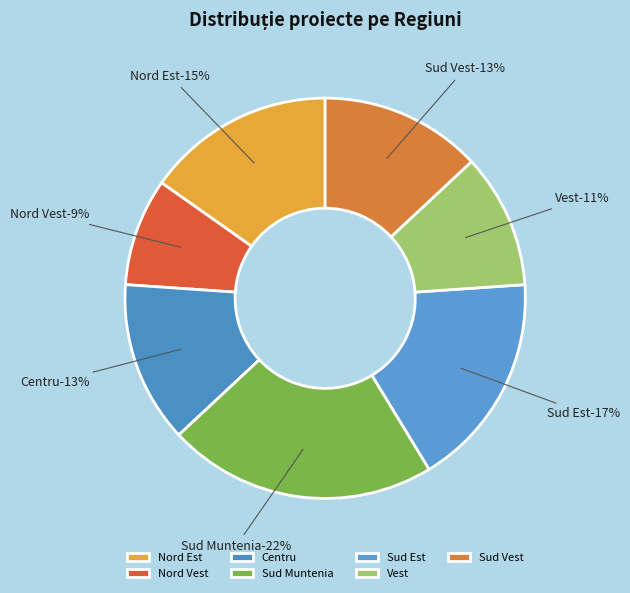

True or false: Centru accounts for 20% of the total.

False